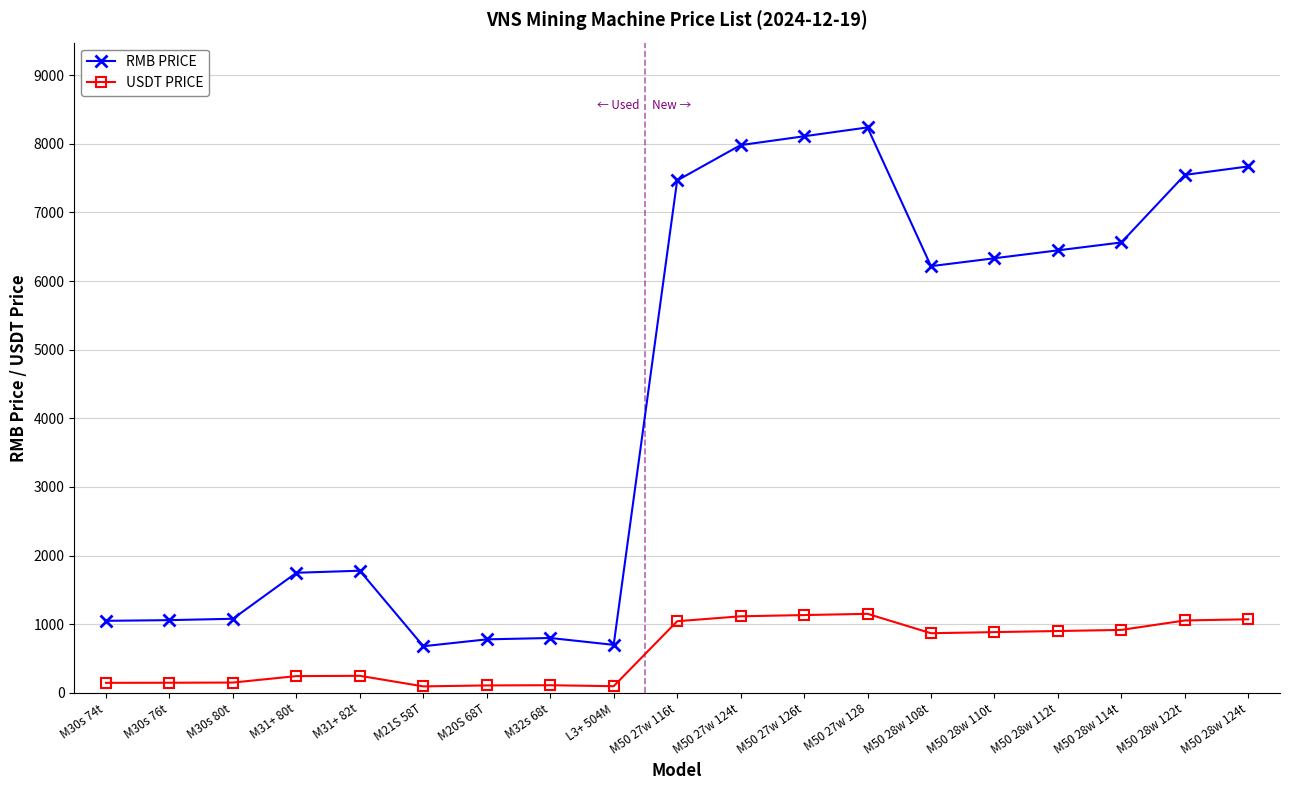

True or false: RMB PRICE and USDT PRICE intersect in this chart.

False